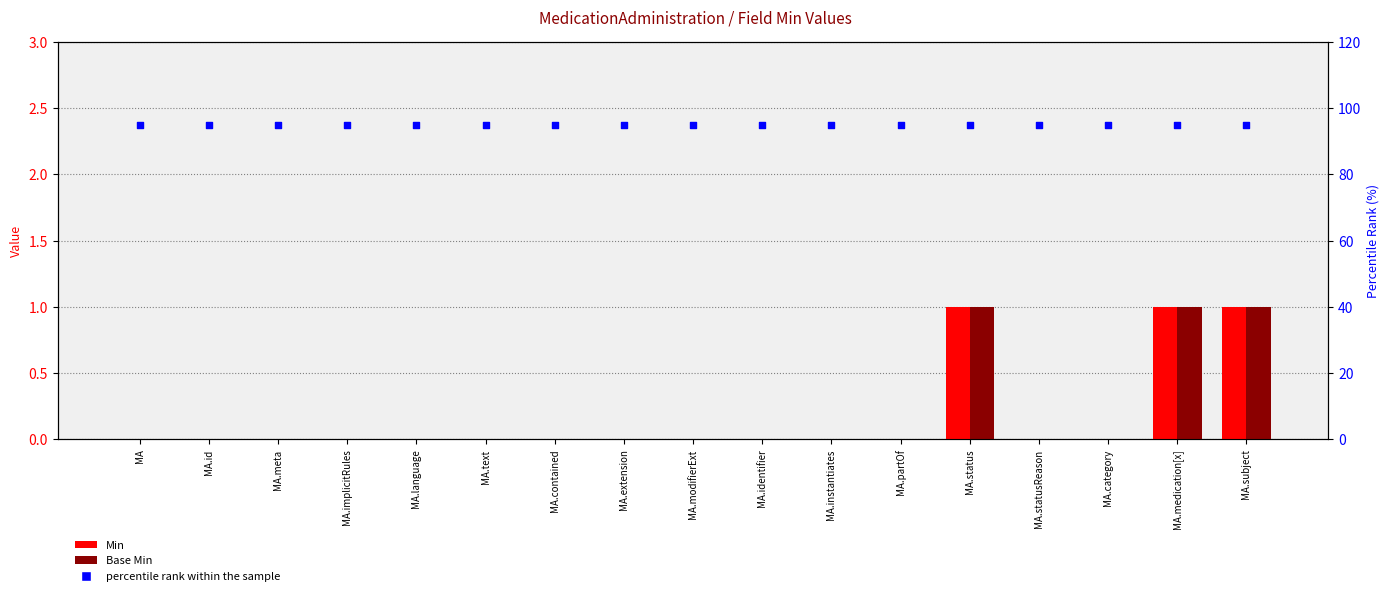

What are all the series names shown in the legend?

Min, Base Min, percentile rank within the sample